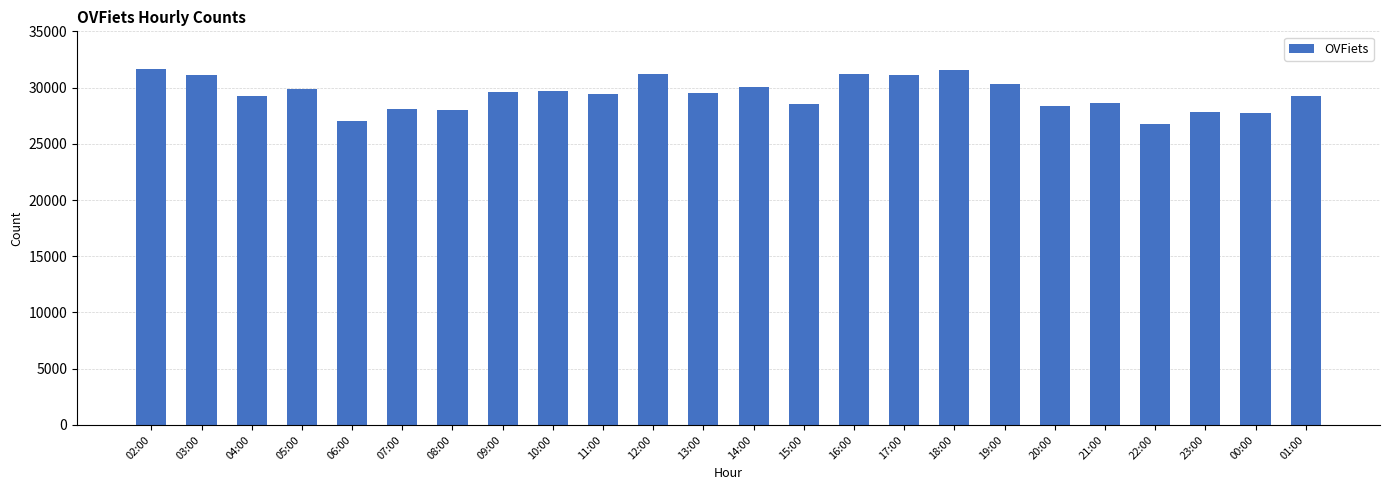

What is the value of the 21st bar from the left?

26751